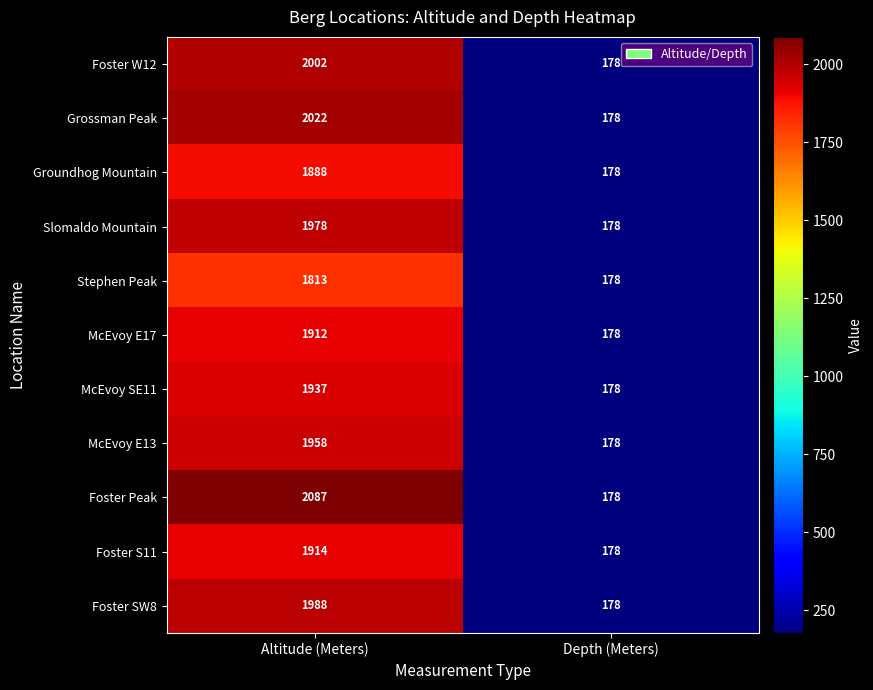

What is the difference between the McEvoy E17 values at Depth (Meters) and Altitude (Meters)?

1734